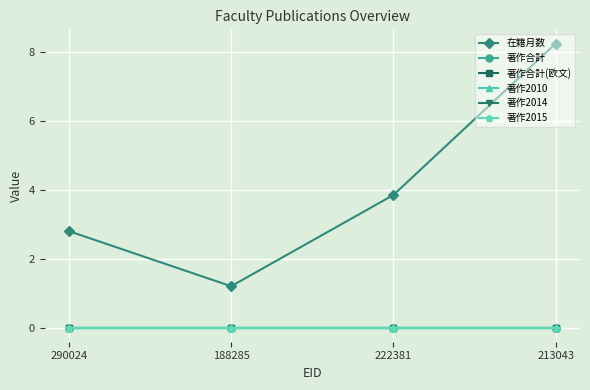

What is the maximum value for 在籍月数?

8.2